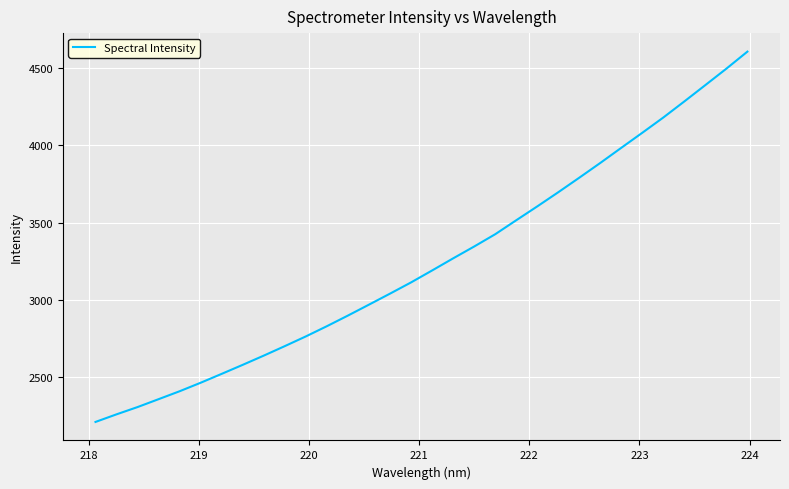

What is the difference between the maximum and minimum values?

2394.1